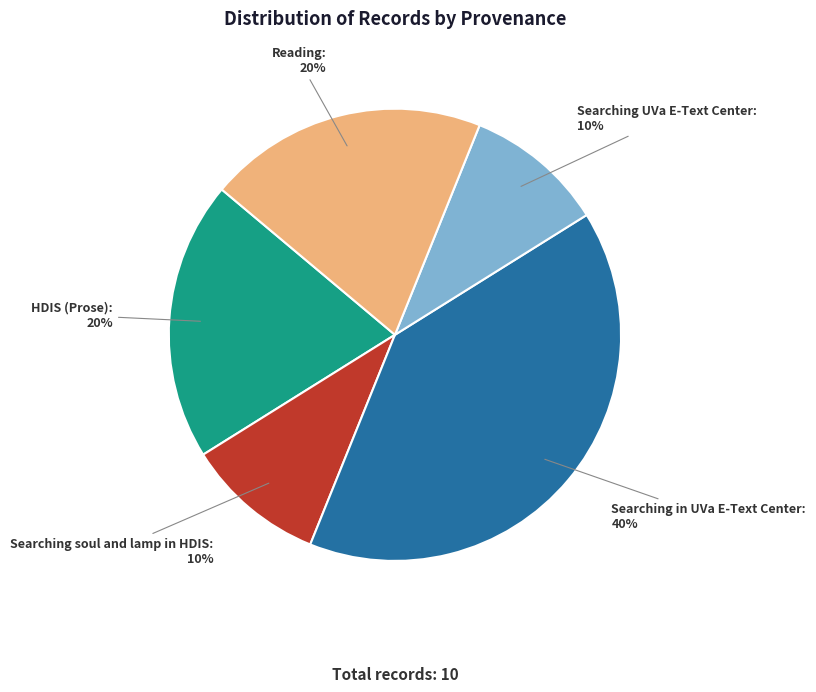

Combined, do Searching UVa E-Text Center and Reading account for over 50%?

No